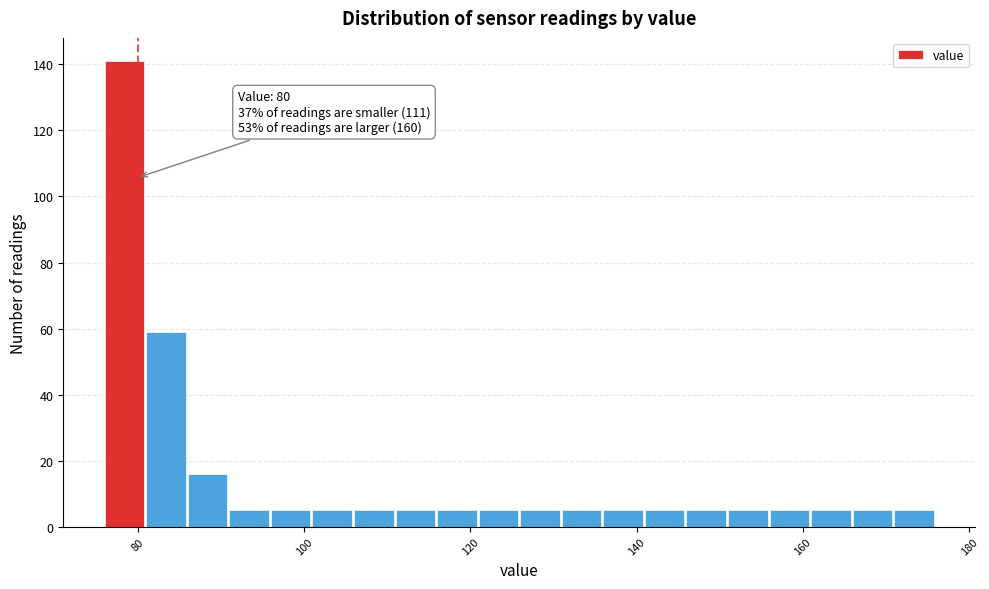

Read against the x-axis, roughly where is the centre of the tallest bar?

78